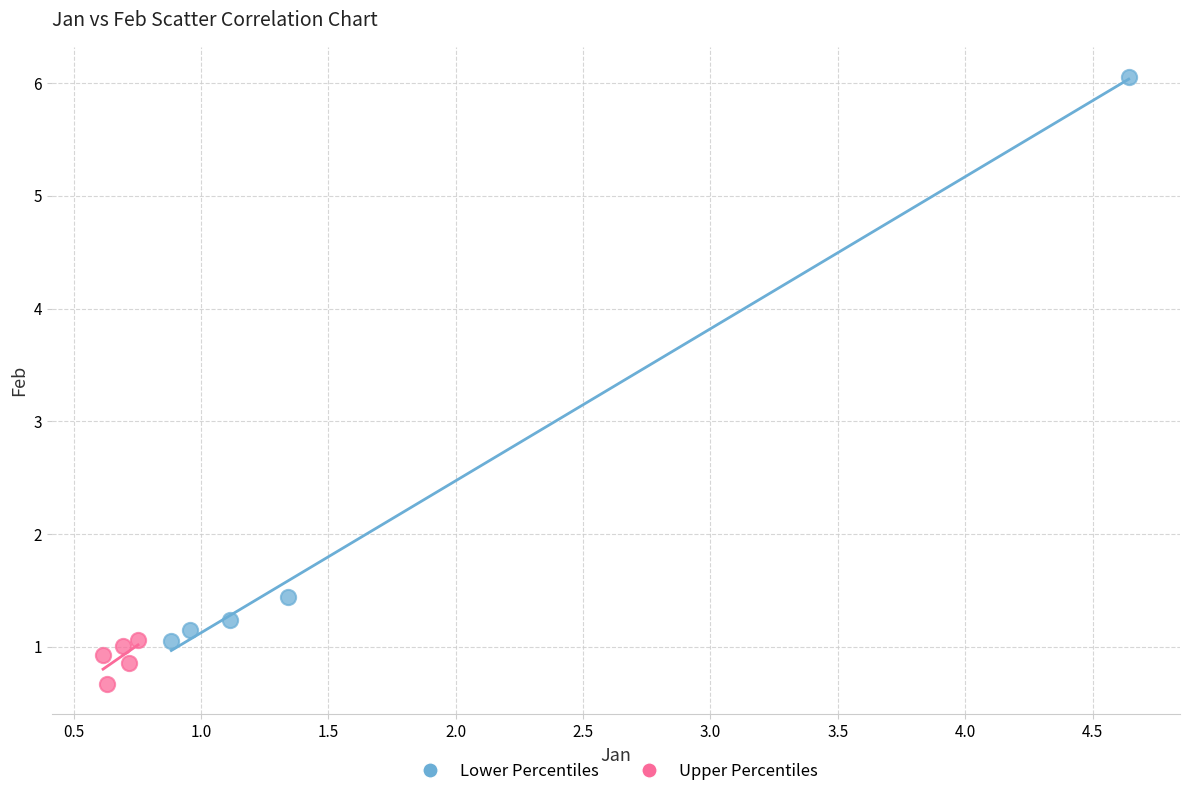

Which series has the widest spread of Y values?

Lower Percentiles